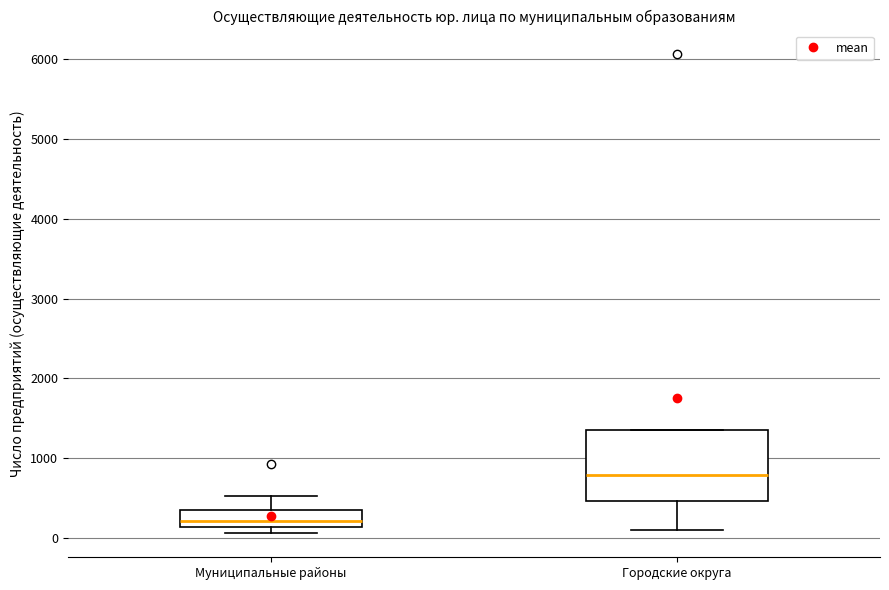

Which box's median line is the lowest?

Муниципальные районы